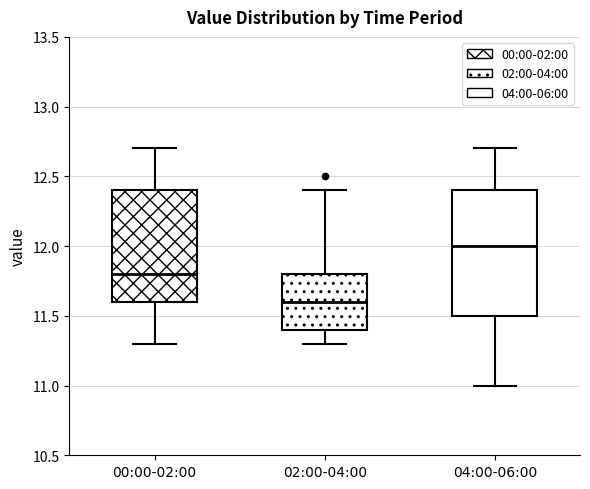

Where is the upper edge of the box for 02:00-04:00 on the y-axis? The values are not printed on the chart, so give them approximately, as read against the axis.

11.8